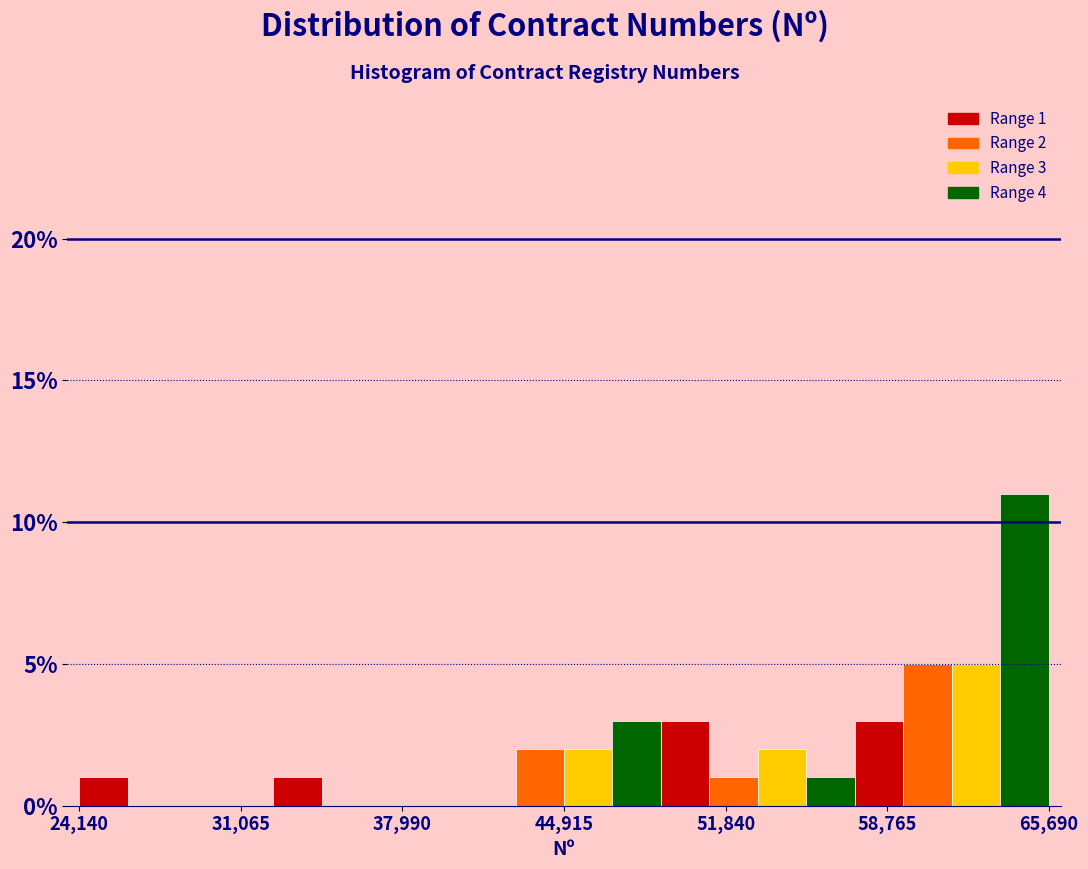

Read against the x-axis, roughly where is the centre of the tallest bar?

65000